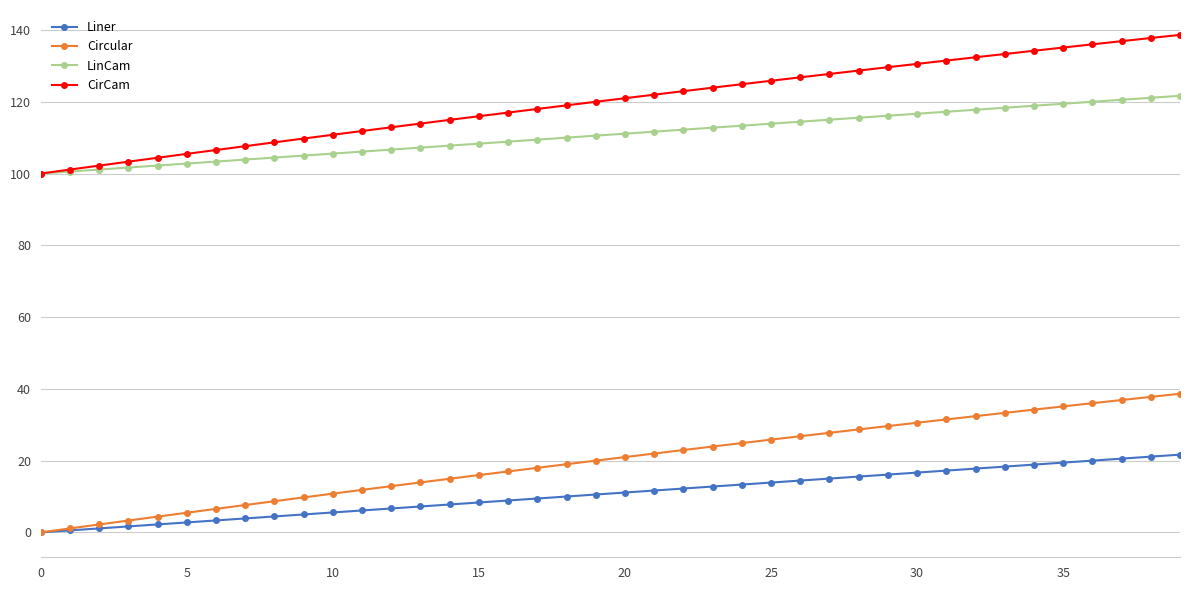

True or false: LinCam and Circular intersect in this chart.

False